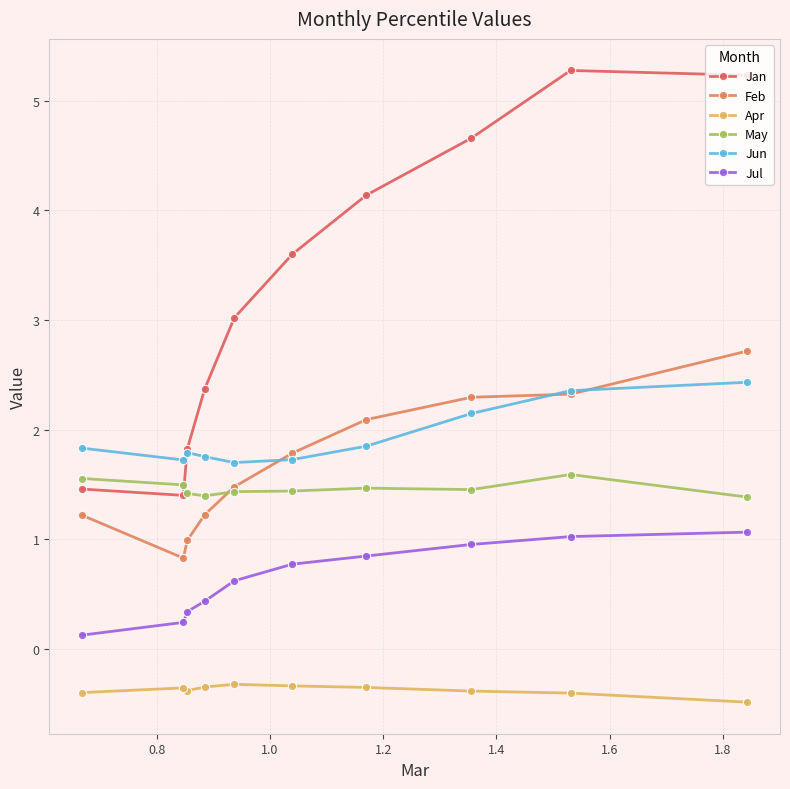

What is the value of the May point at the 9th from the left?

1.6